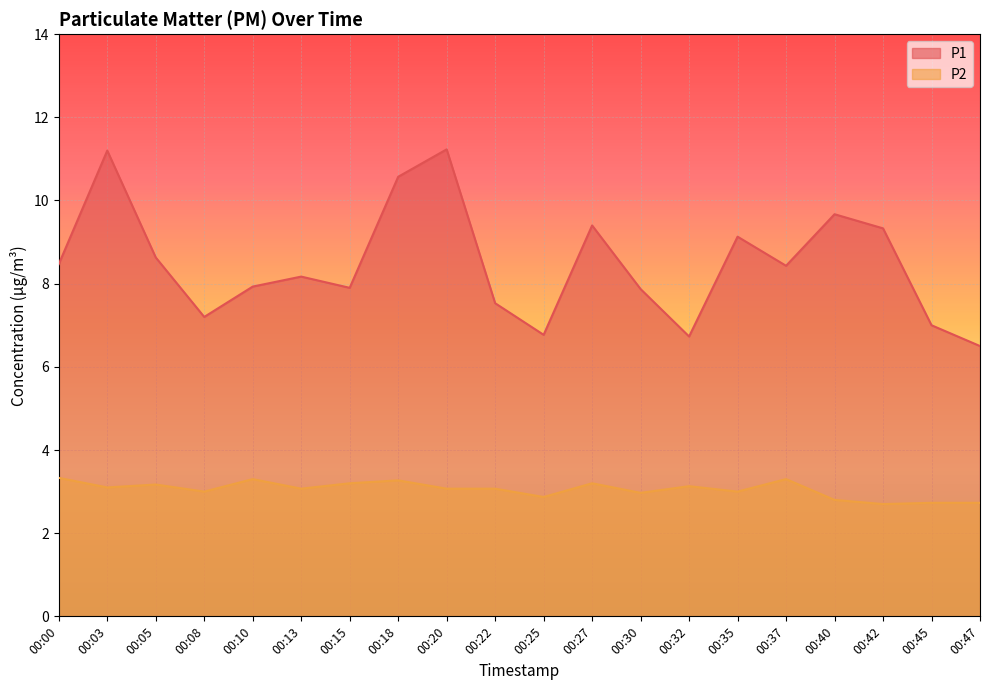

Is it true that P1 equals 4.5 at 00:15?

False